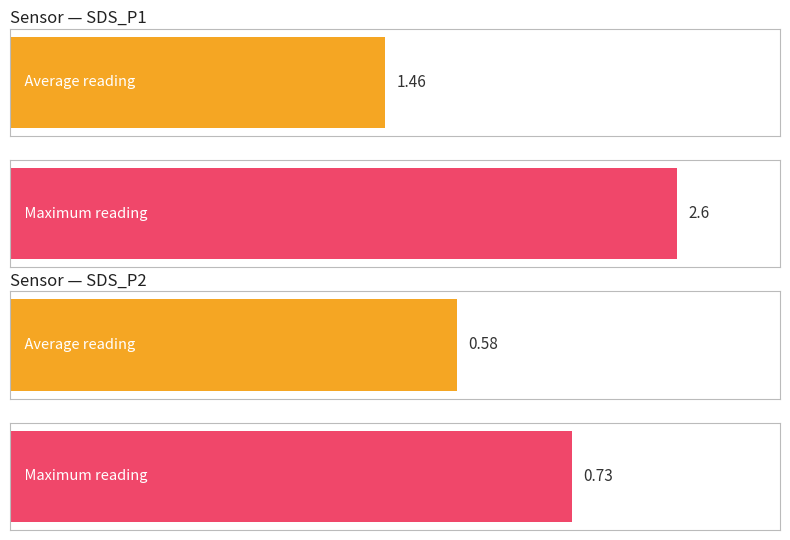

Between SDS_P1 and SDS_P2, which series saw the biggest shift?

Maximum utilization